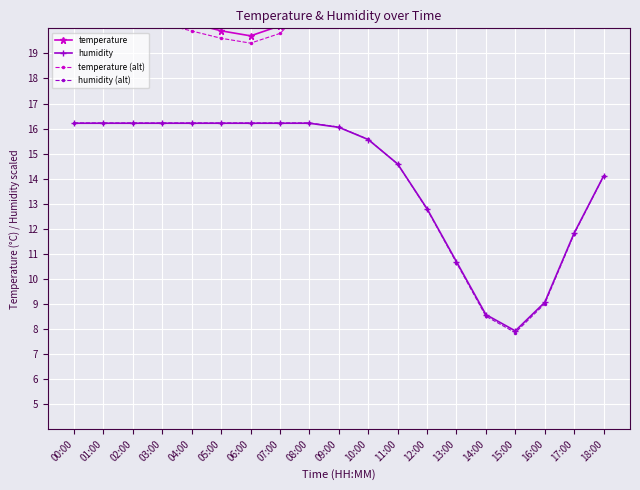

What is the total value across all series at 13:00?

74.4